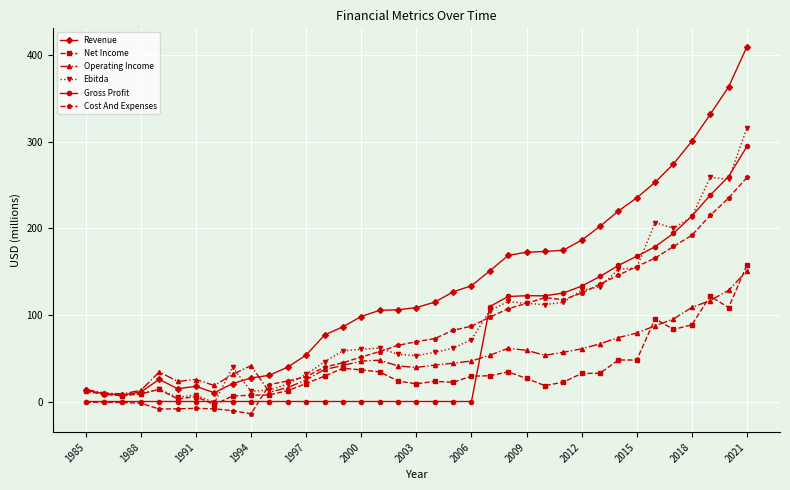

Which series ends up on top after the final intersection of Net Income and Cost And Expenses?

Cost And Expenses